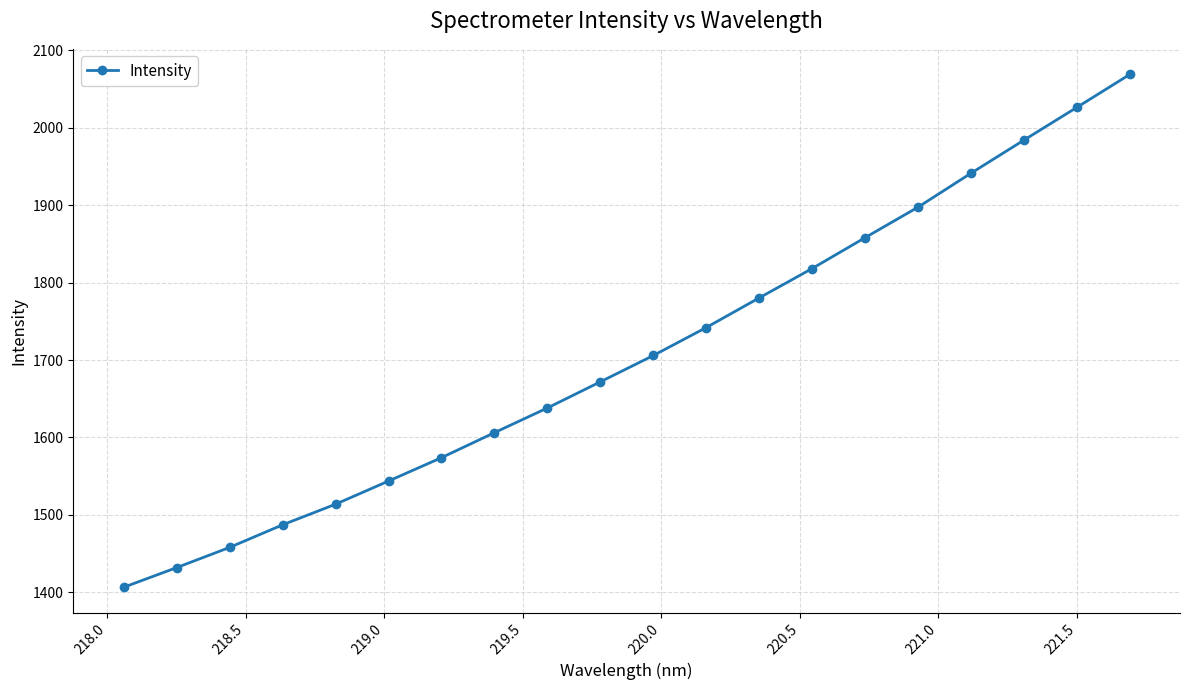

What is the sum of all values?

34153.2